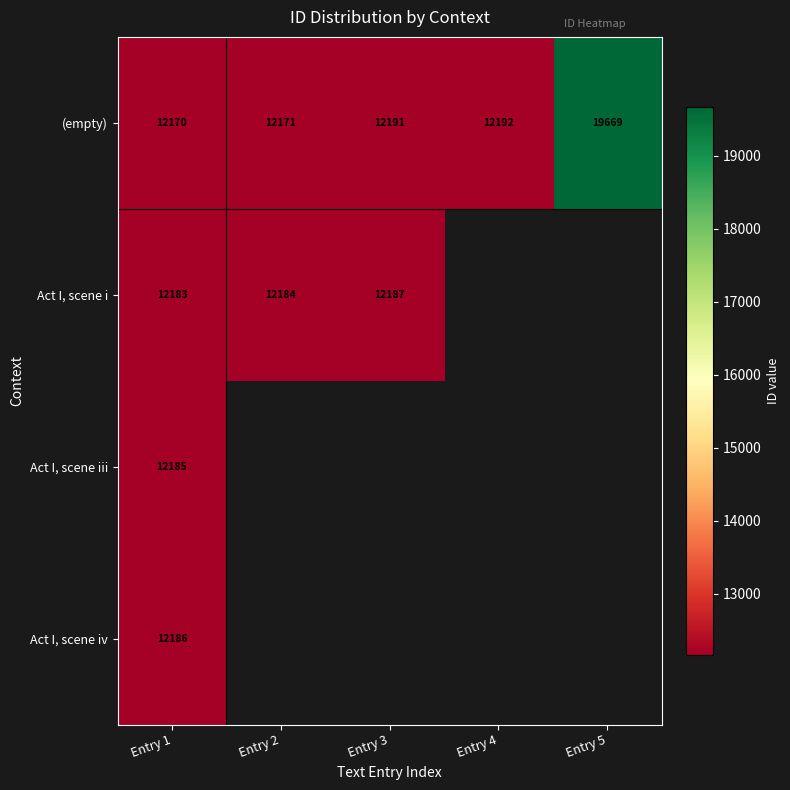

Rank the series at Entry 1 from highest to lowest value.

Act I, scene iv, Act I, scene iii, Act I, scene i, (empty)